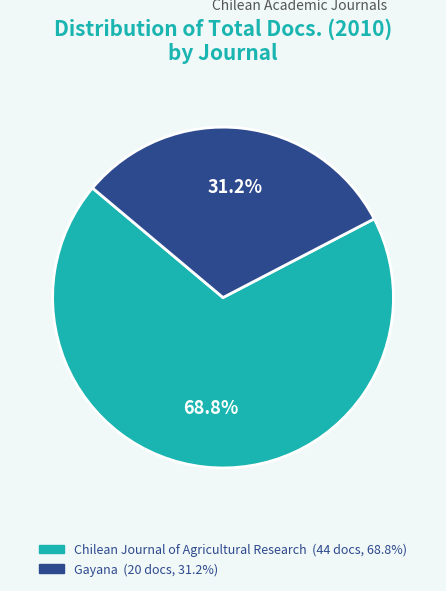

To the nearest percent, what is the average slice percentage?

50%